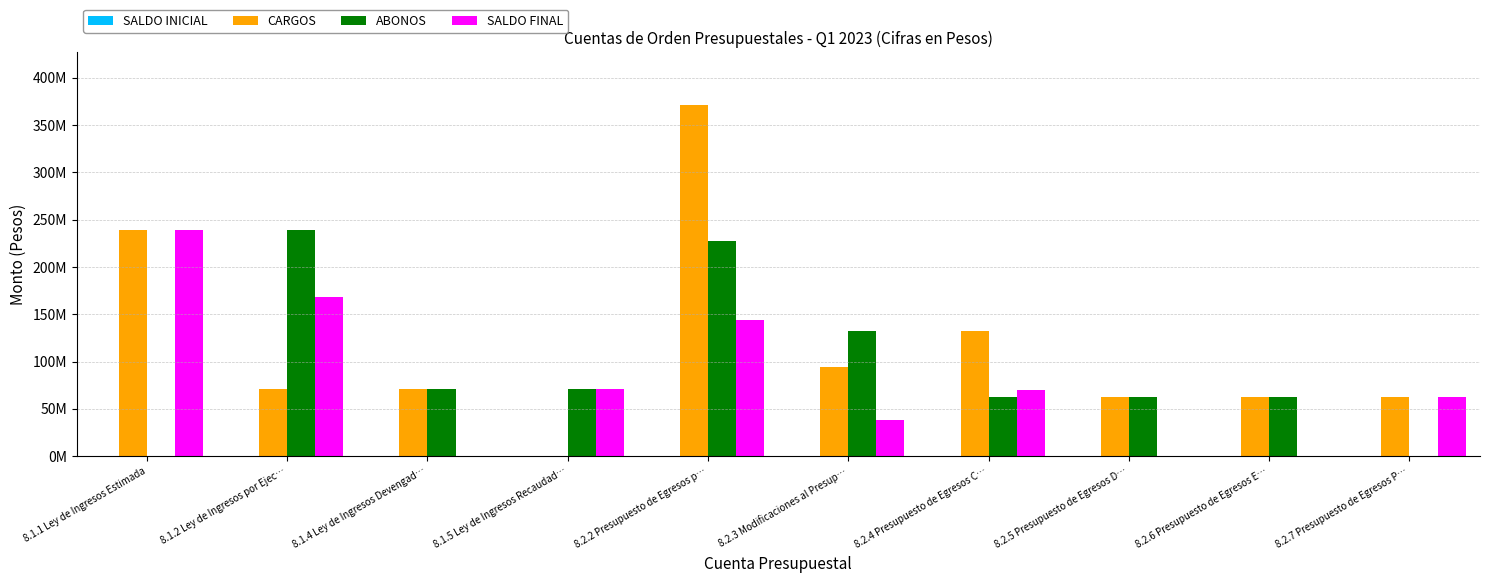

What is the value of the SALDO FINAL bar at the 5th from the left?

144332042.0